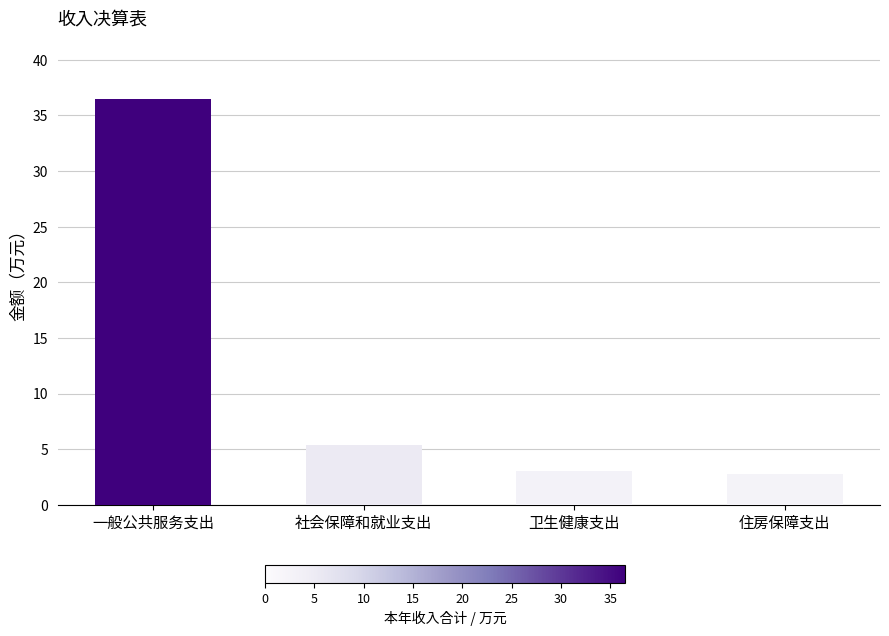

What is the change in value from 一般公共服务支出 to 住房保障支出?

-33.7